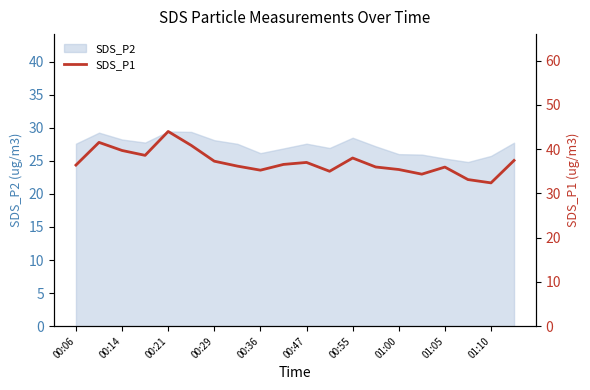

True or false: SDS_P2 has a value of 36.8 at 00:29.

False